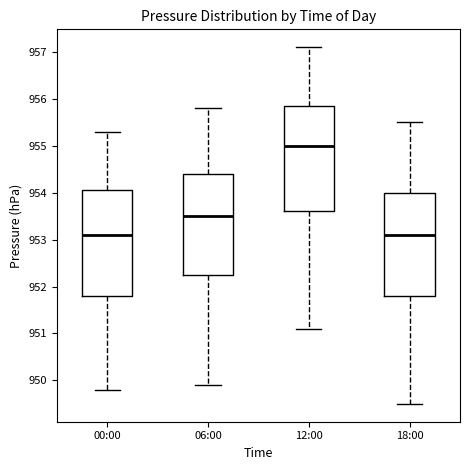

Reading left to right, read every box against the y-axis: the position of its median line, the range the box covers, and the ends of its whiskers. The values are not printed on the chart, so give them approximately, as read against the axis.

00:00: median 953.1, box 951.8 to 954.1, whiskers 949.8 to 955.3
06:00: median 953.5, box 952.3 to 954.4, whiskers 949.9 to 955.8
12:00: median 955.0, box 953.6 to 955.9, whiskers 951.1 to 957.1
18:00: median 953.1, box 951.8 to 954.0, whiskers 949.5 to 955.5